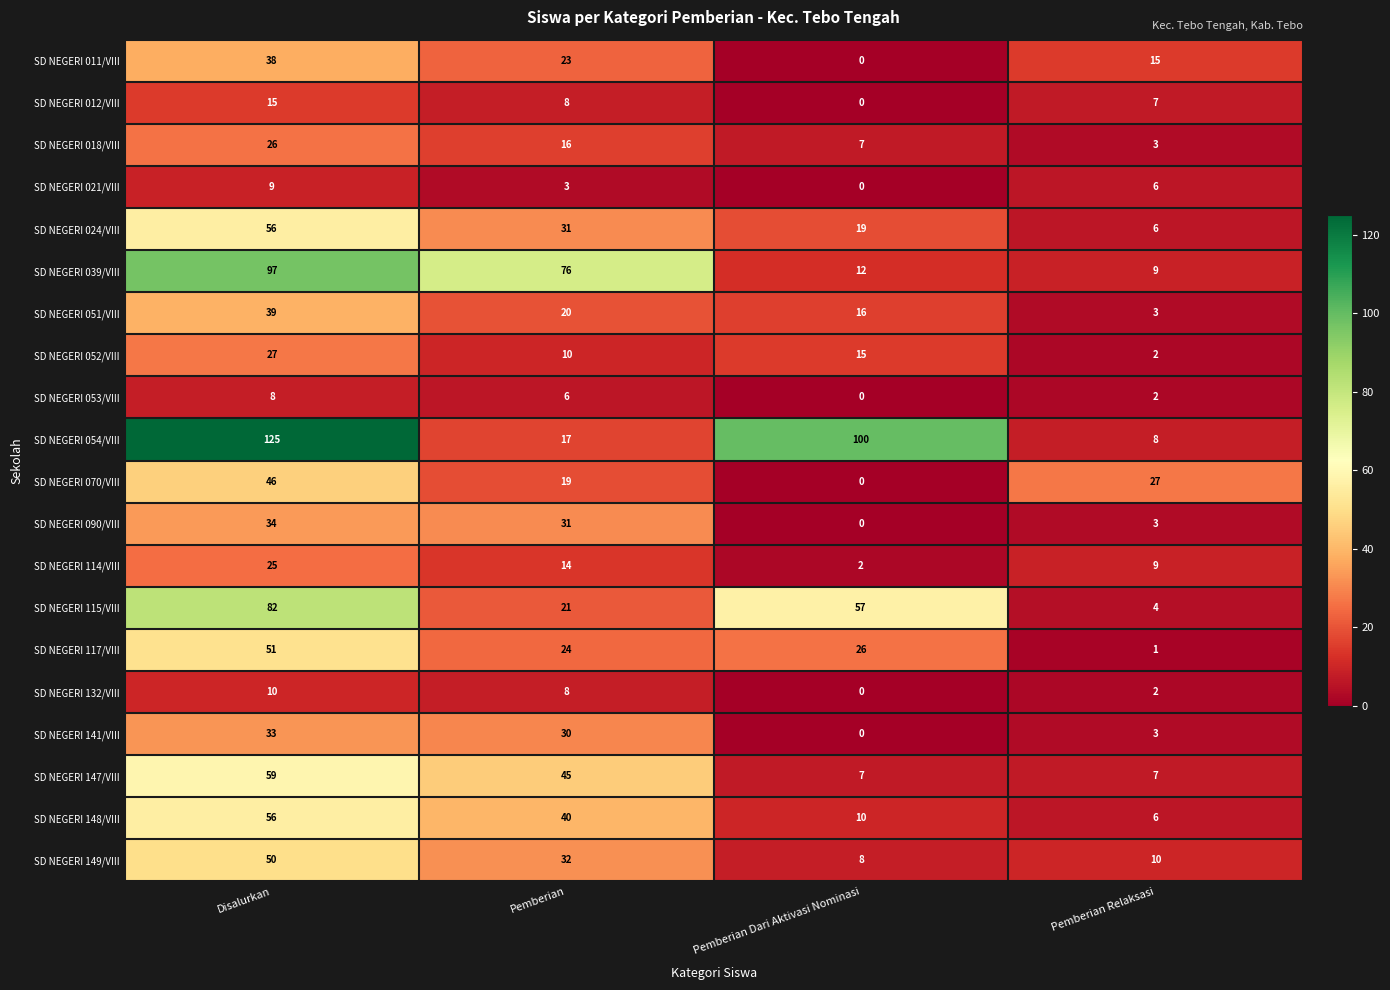

What is the highest value of the SD NEGERI 090/VIII series?

34